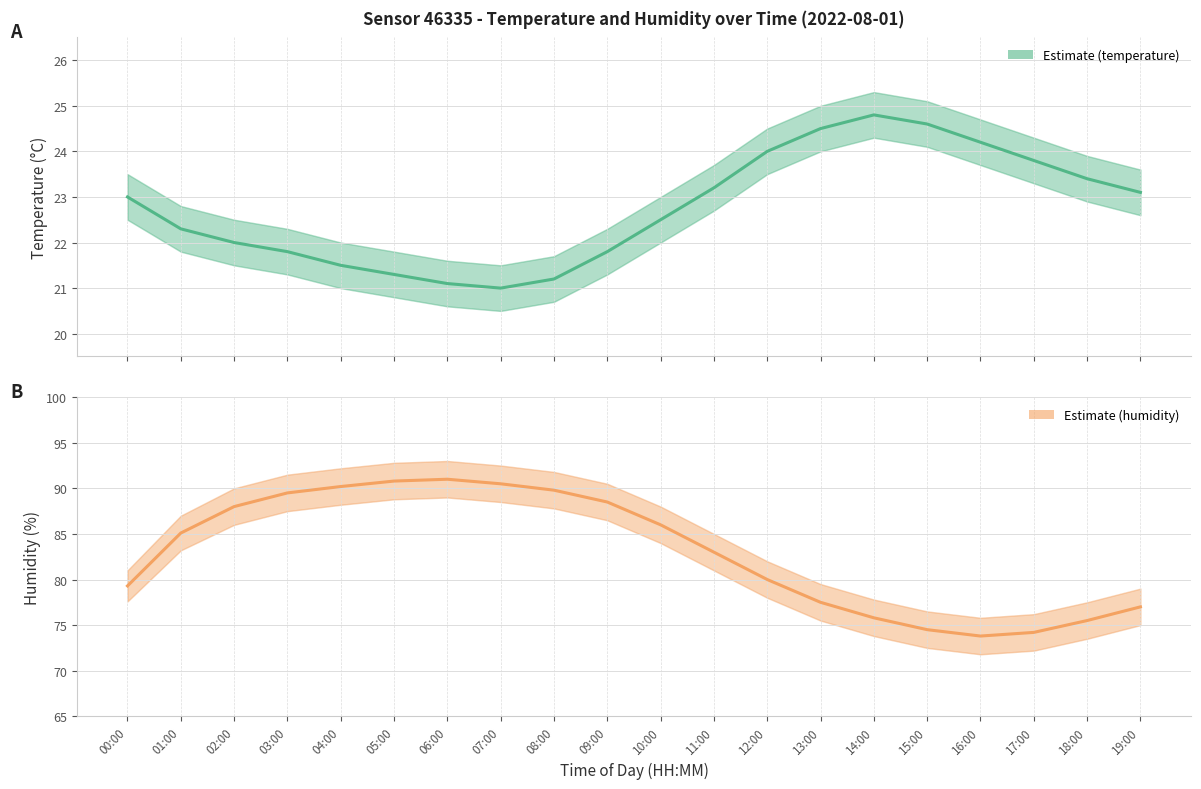

Is the value of humidity at 07:00 greater than the value of temperature at 04:00?

Yes